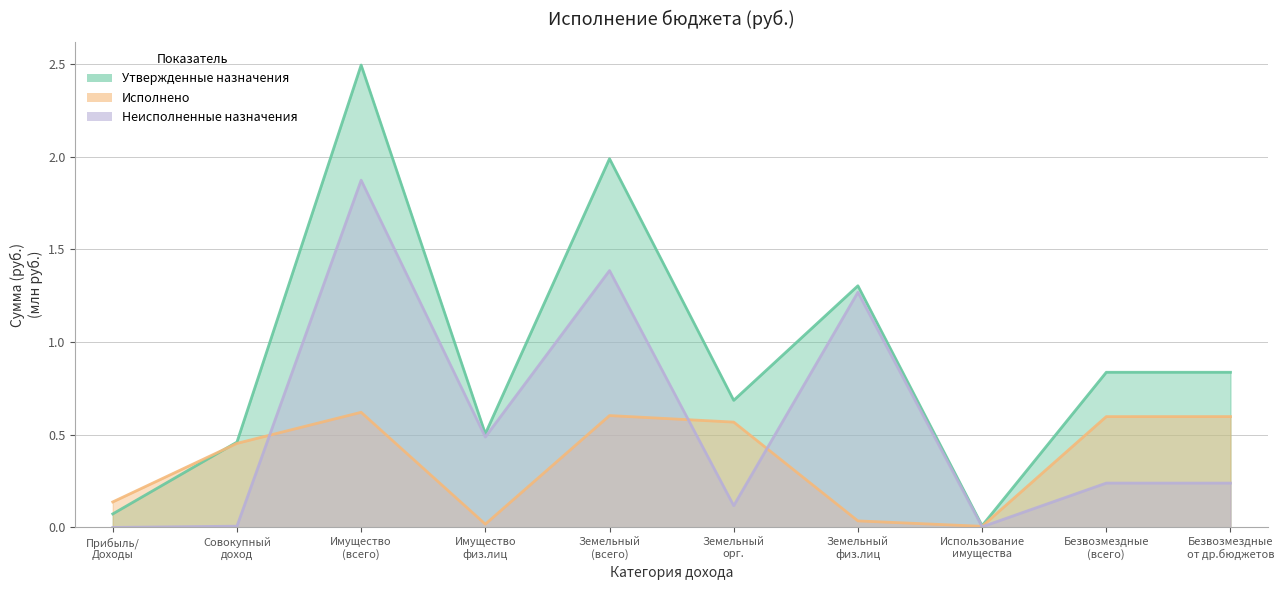

What is the total value across all series at Совокупный доход?

0.9